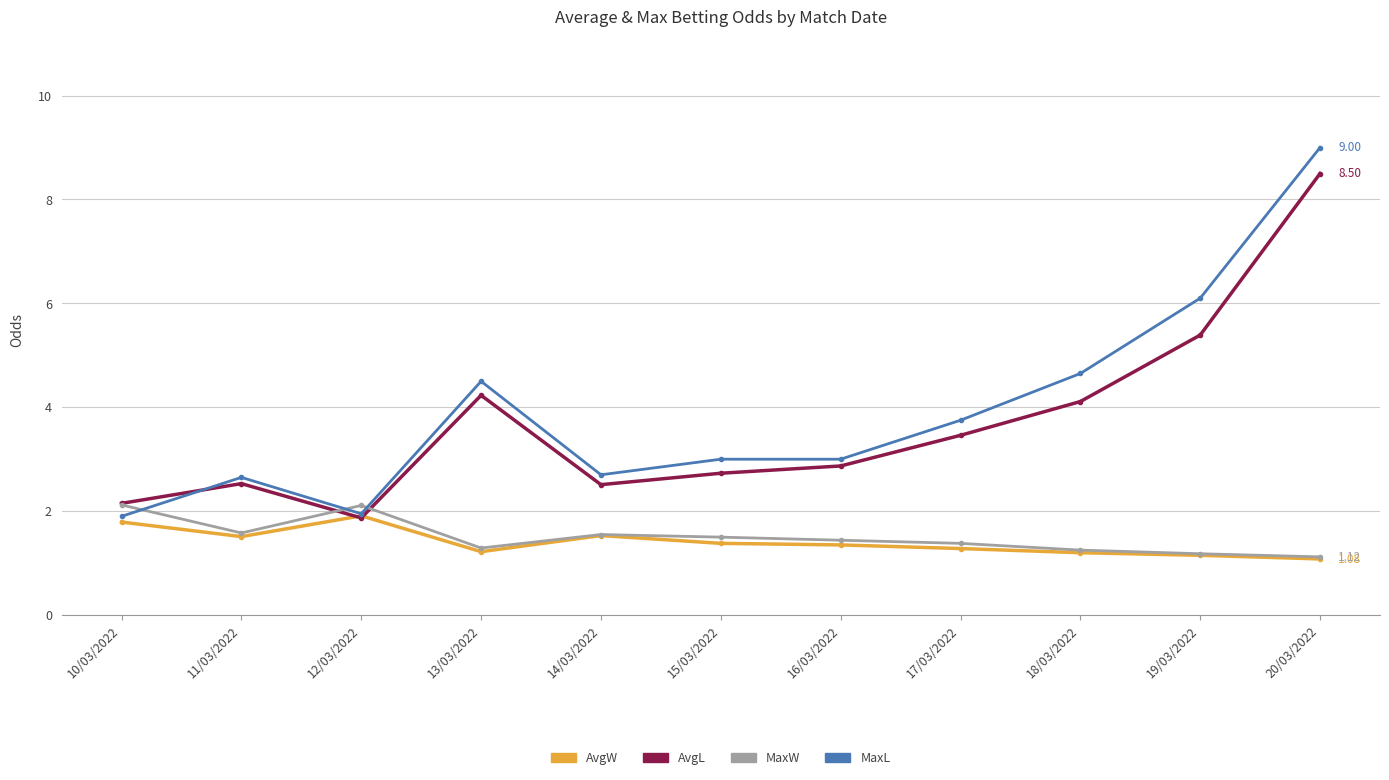

Rank the series by their maximum value, from lowest to highest.

AvgW, MaxW, AvgL, MaxL